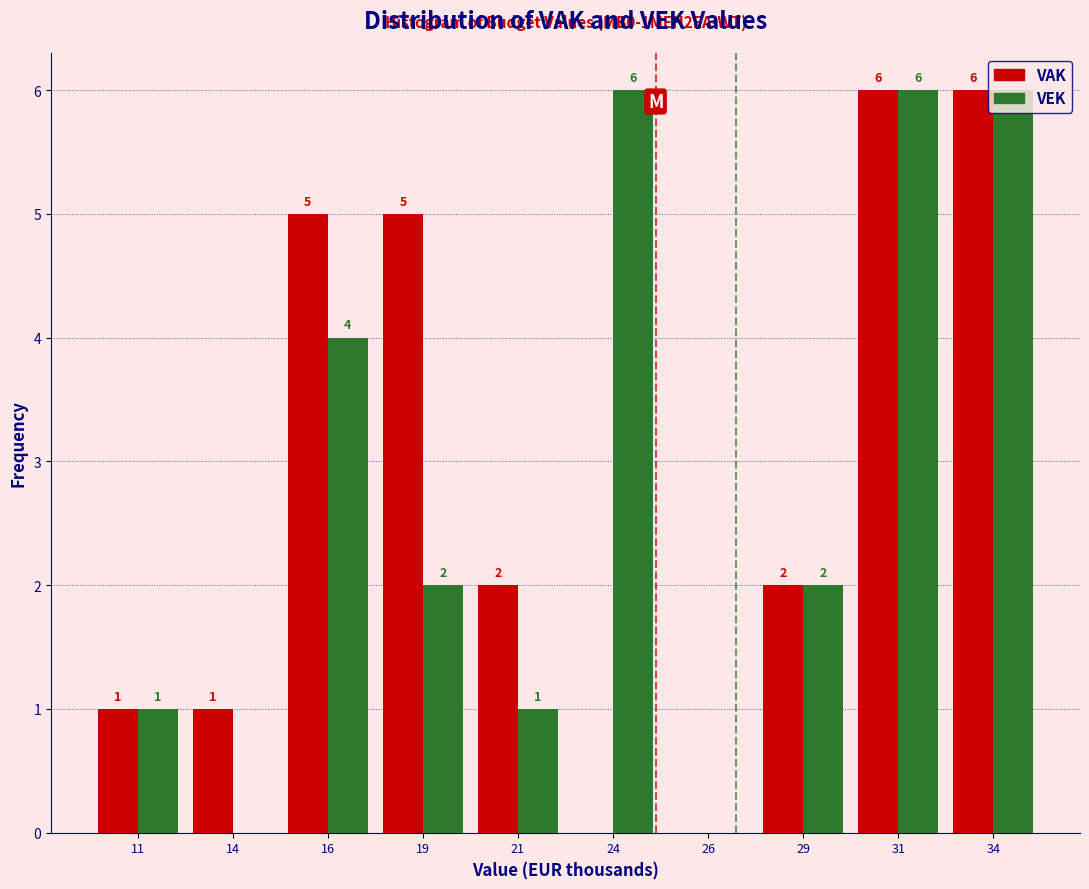

Which series changed the most between 16 and 26?

VAK